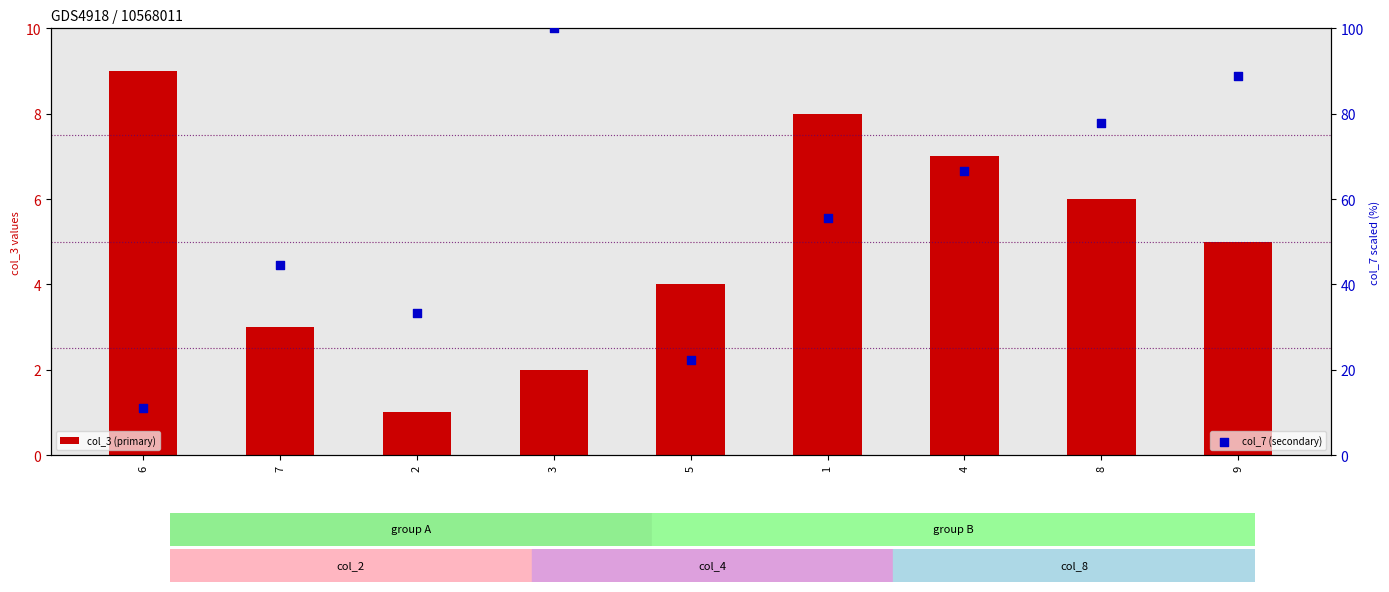

Which series has the widest spread of Y values?

col_7 (secondary)